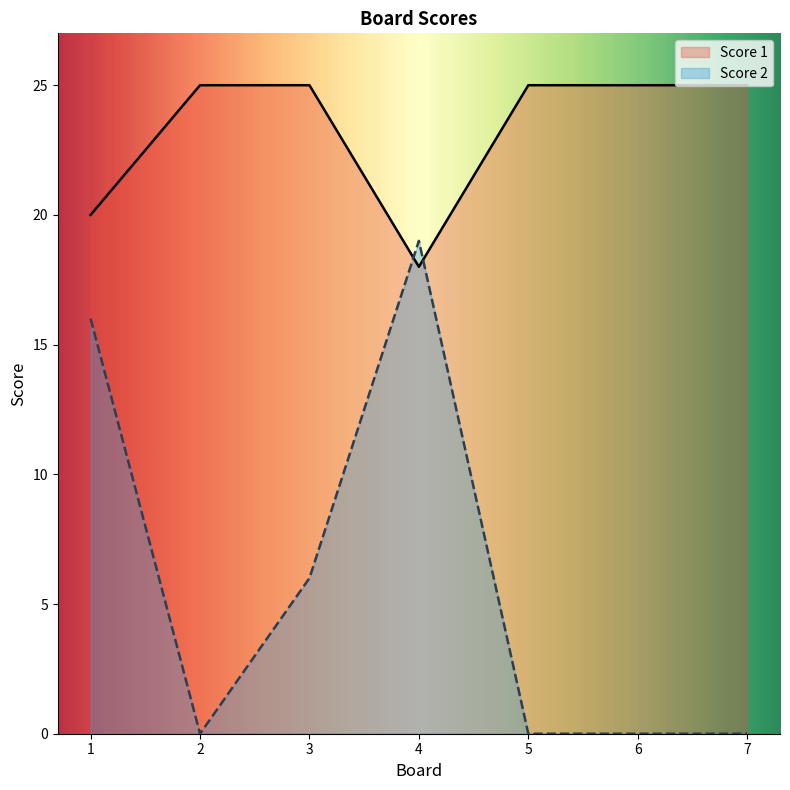

True or false: Score 1 has a value of 38 at 2.

False